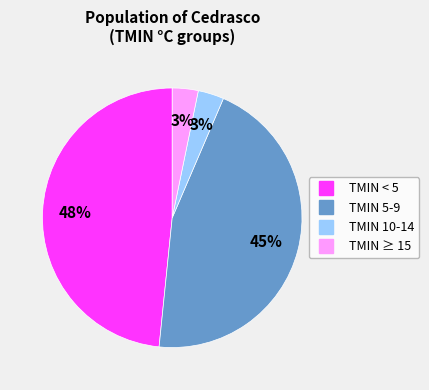

Is there a majority slice in this chart?

No